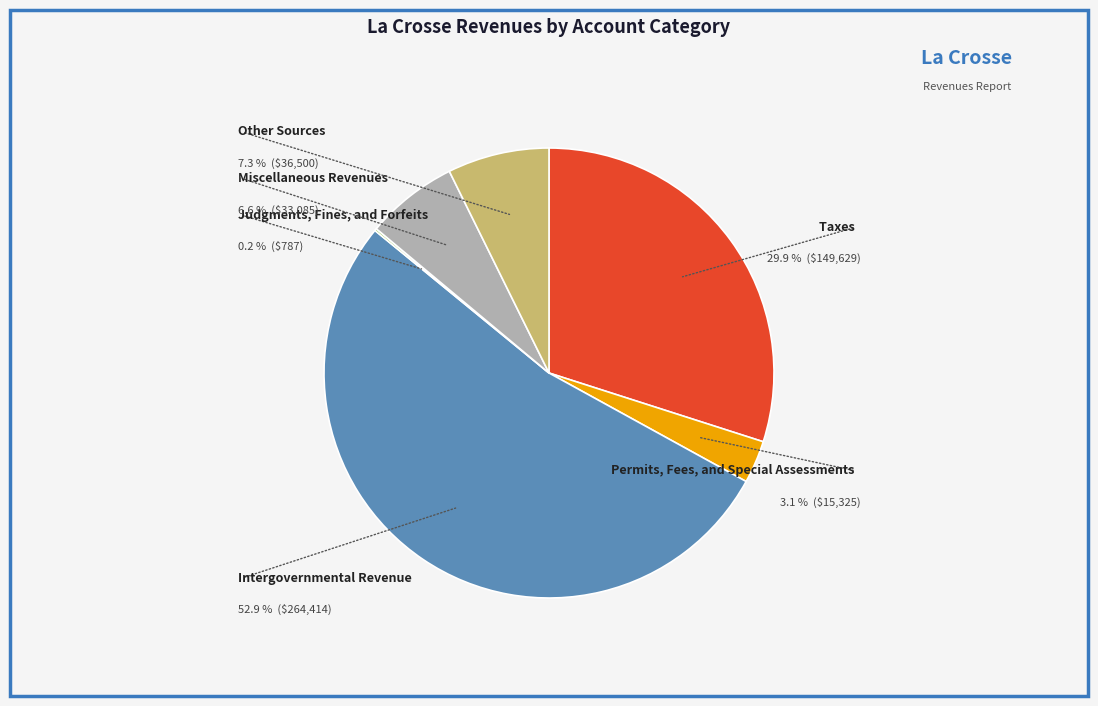

Is there any slice that represents more than half of the pie?

Yes